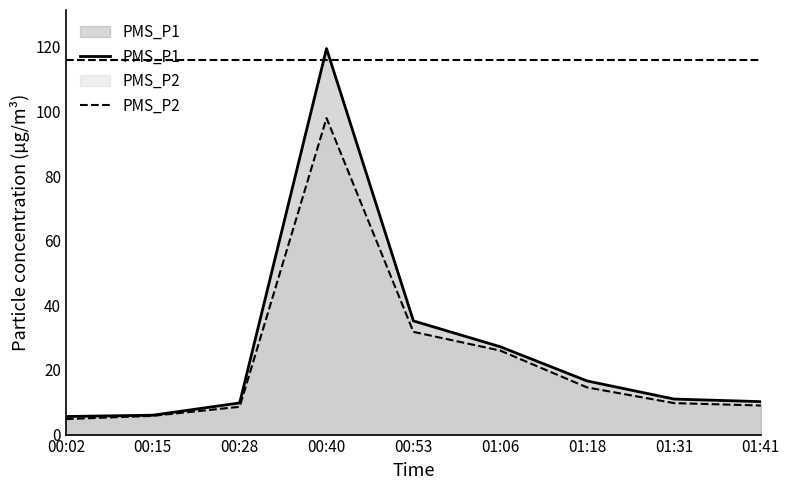

What position from the left is 01:06?

6